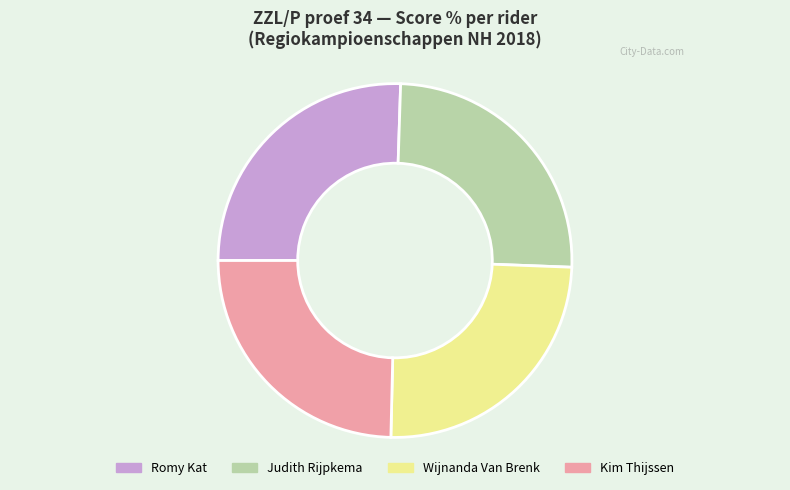

Is there a majority slice in this chart?

No